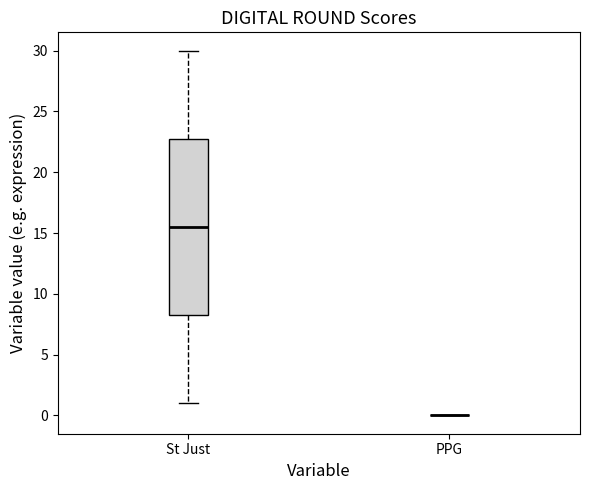

Reading left to right, transcribe this box plot: for each box, give where its median line is, the range the box spans, and where its two whiskers end, as read against the y-axis. The values are not printed on the chart, so give them approximately, as read against the axis.

St Just: median 15.5, box 8.5 to 23.0, whiskers 1.0 to 30.0
PPG: box collapsed to a line at 0.0, whiskers 0.0 to 0.0